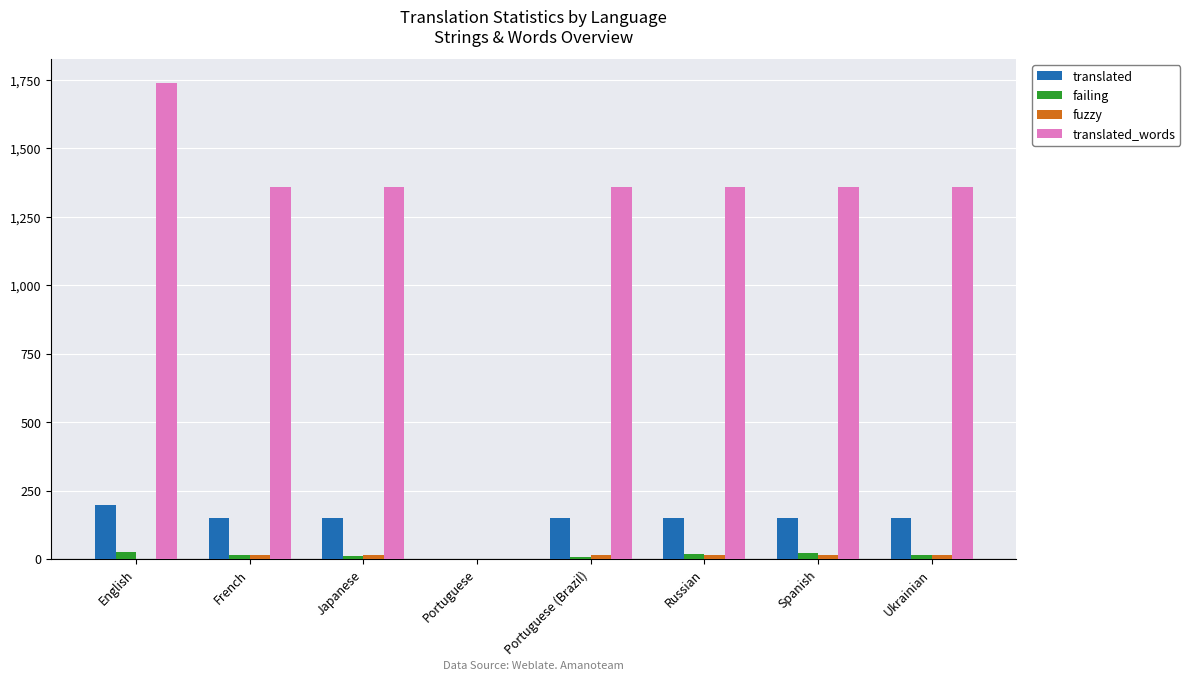

At which category is the sum across all series the highest?

English